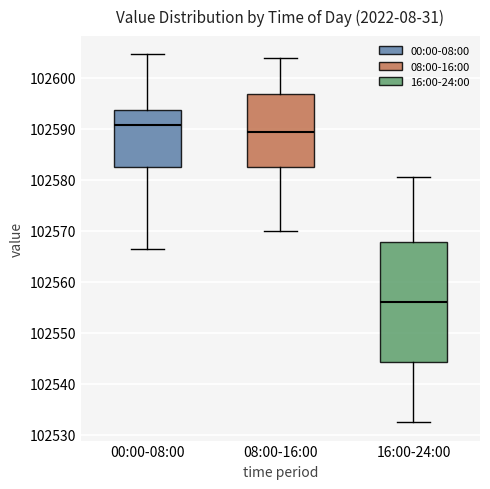

Which box has the highest median line?

00:00-08:00